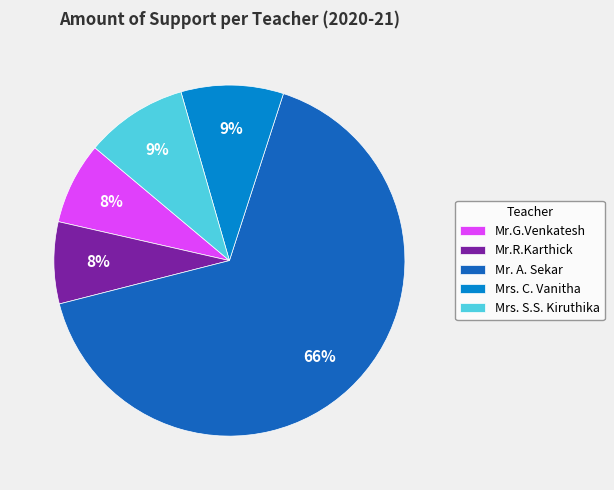

The Mrs. C. Vanitha slice represents 9% of the pie. True or false?

True